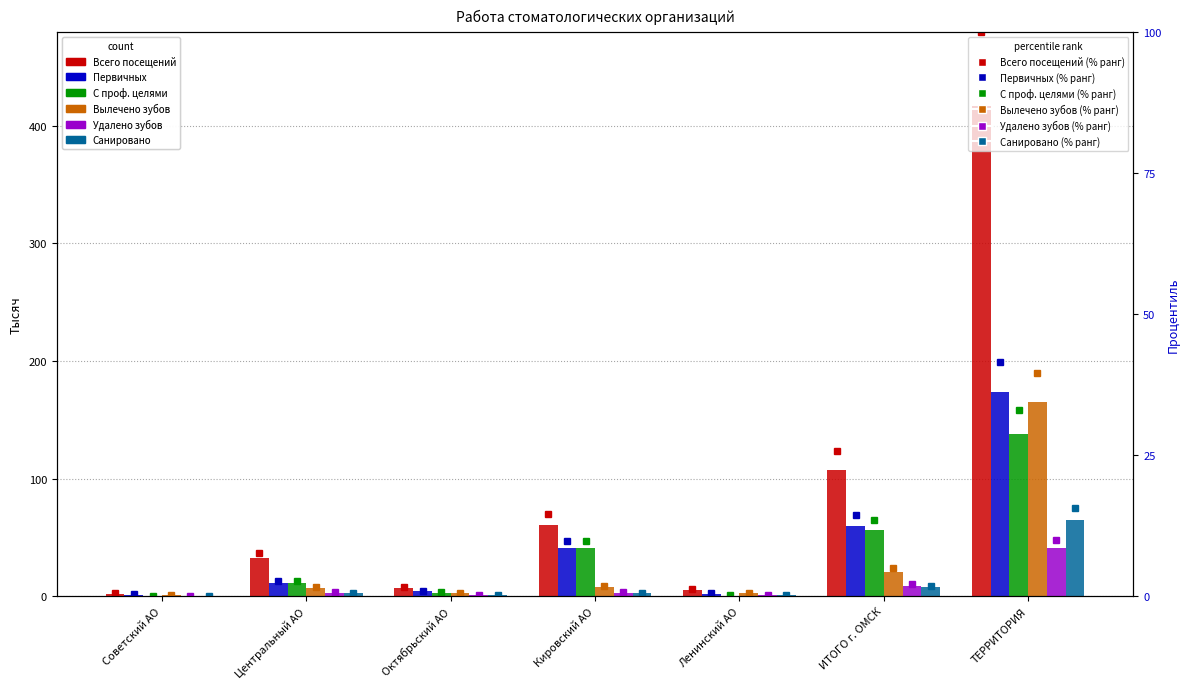

At which label is Санировано closest to 32?

ИТОГО г. ОМСК